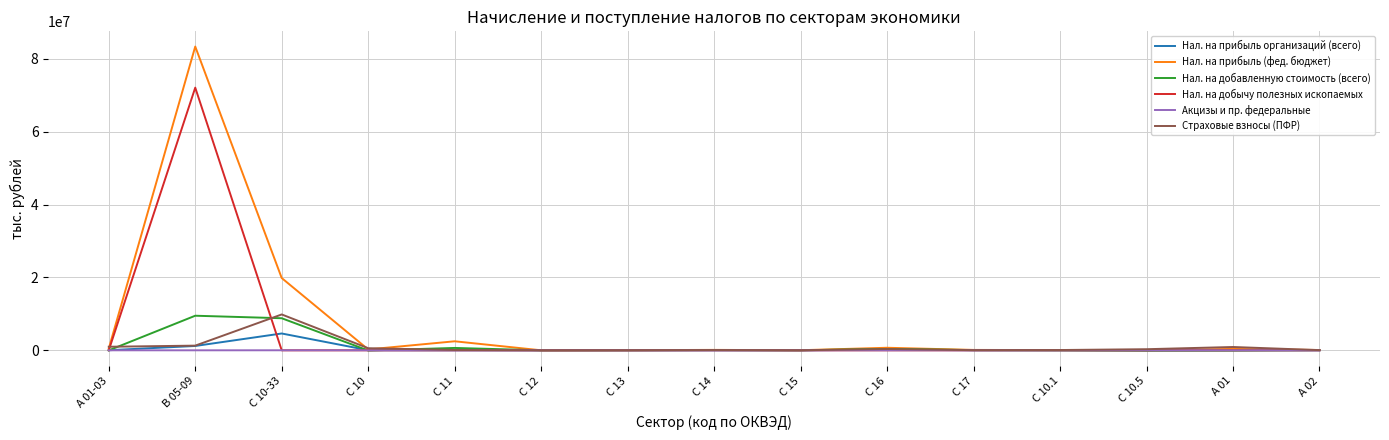

Does the chart have visible grid lines?

Yes